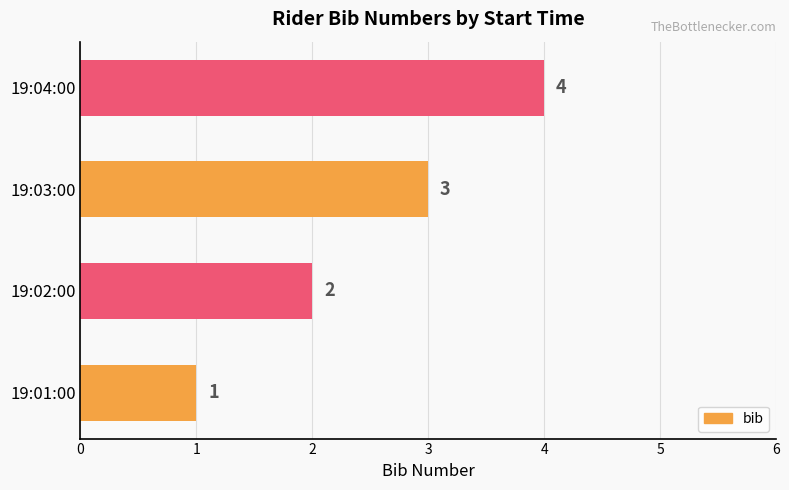

What is the sum of all values?

10